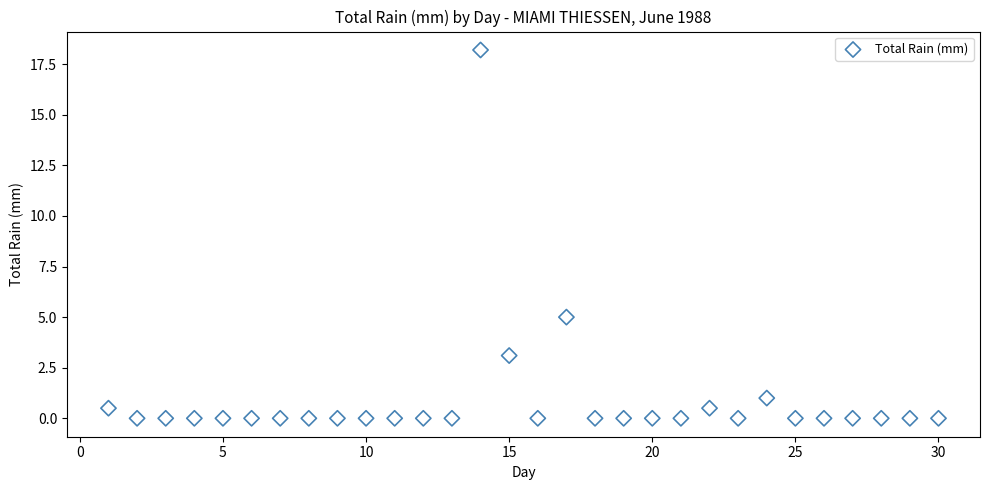

What is the range of X values (max minus min)?

29.0